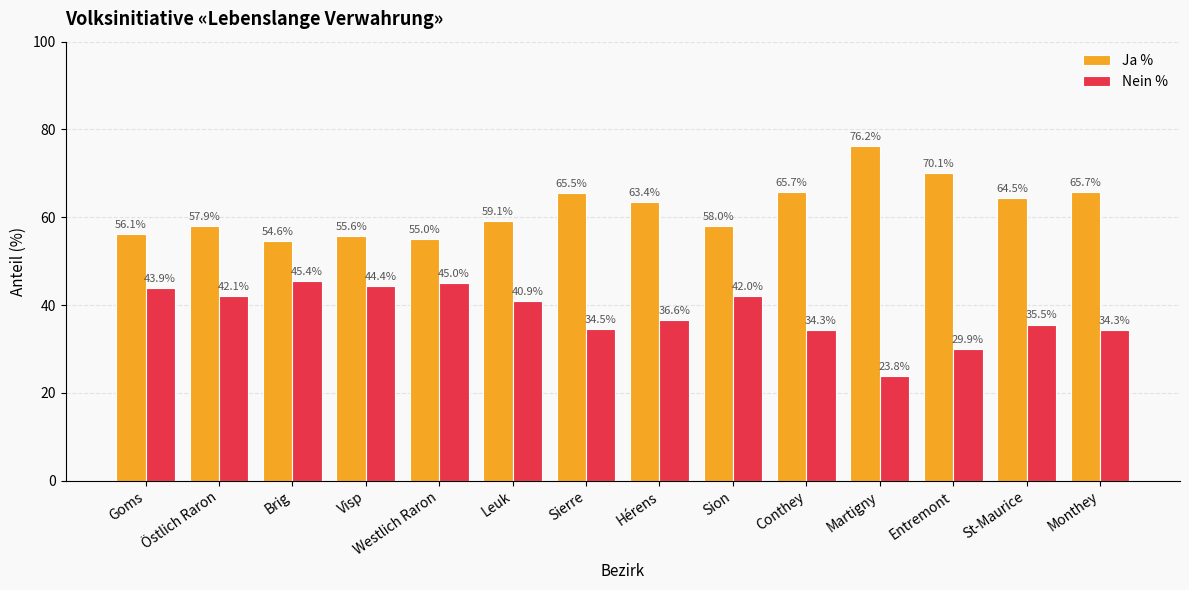

What is the spread (max minus min) of values at Monthey?

31.4